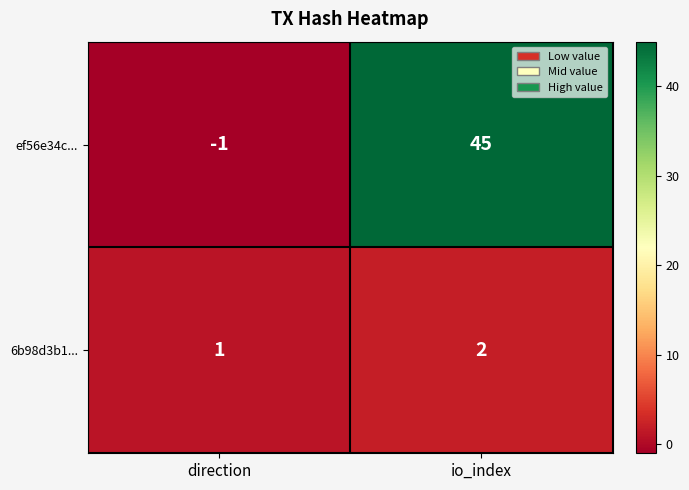

Which category has the highest value in the 6b98d3b1... series?

io_index